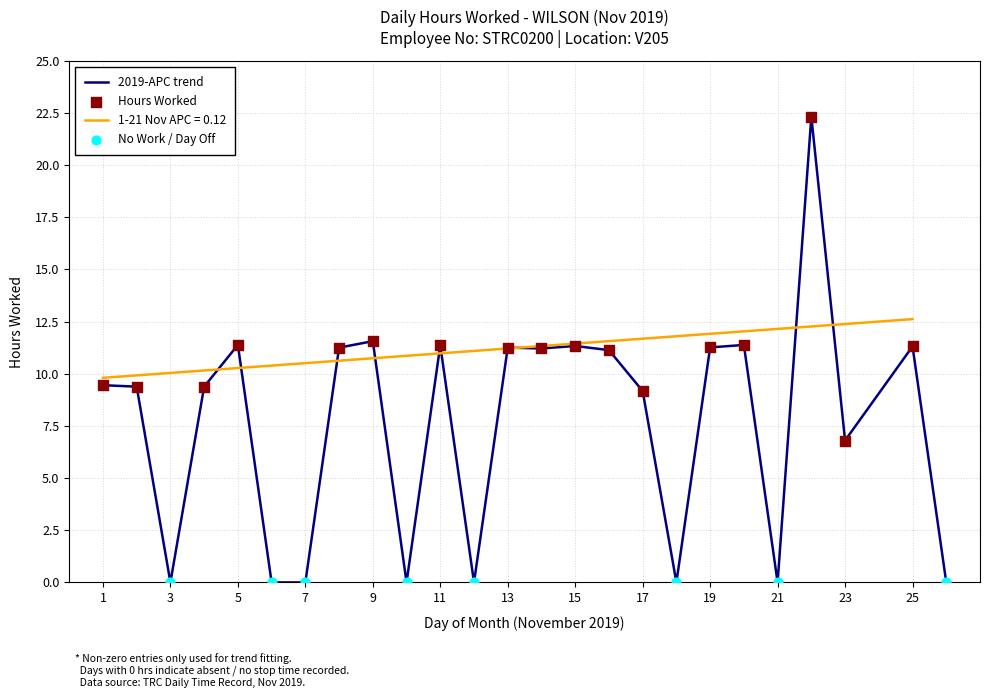

What is the change in value from 1 to 2?

-0.1